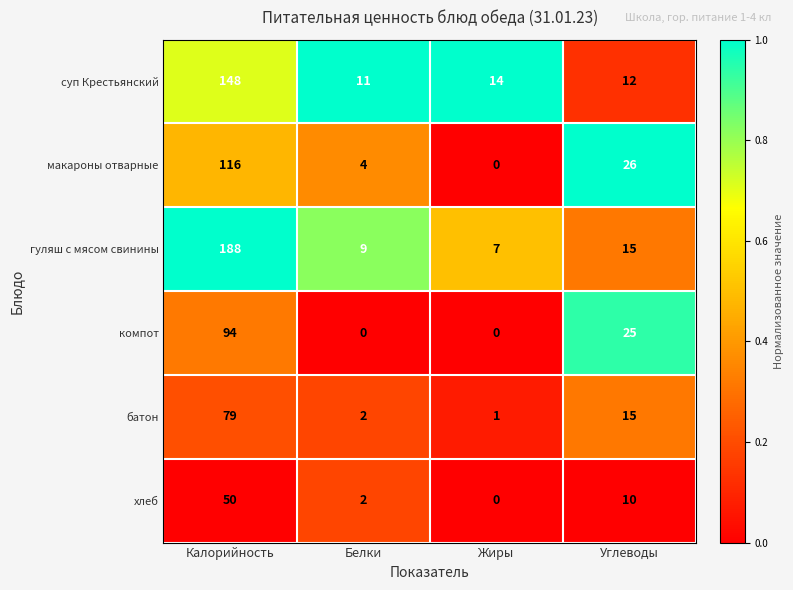

What is the maximum value shown in the chart?

188